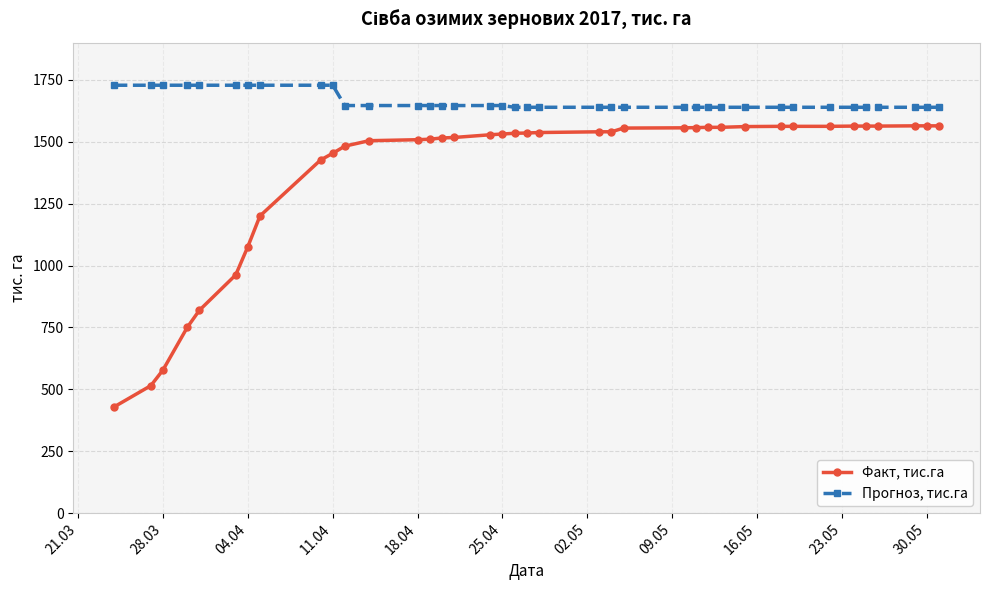

Which series has the largest total across all categories?

Прогноз, тис.га